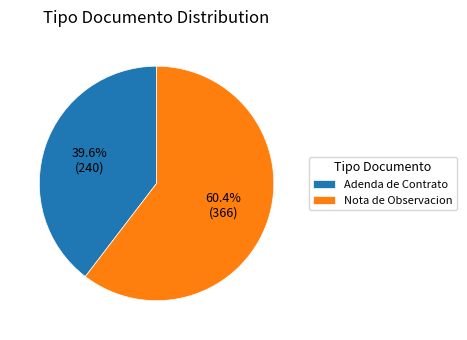

Count the number of slices in the pie.

2